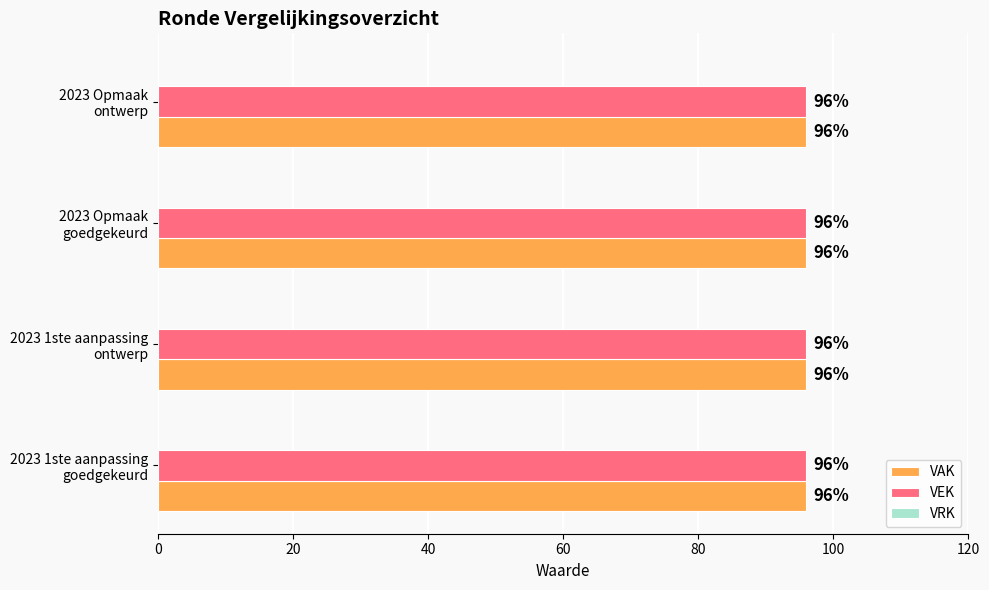

At 2023 1ste aanpassing
ontwerp, list the series in order from smallest to largest.

VRK, VAK, VEK